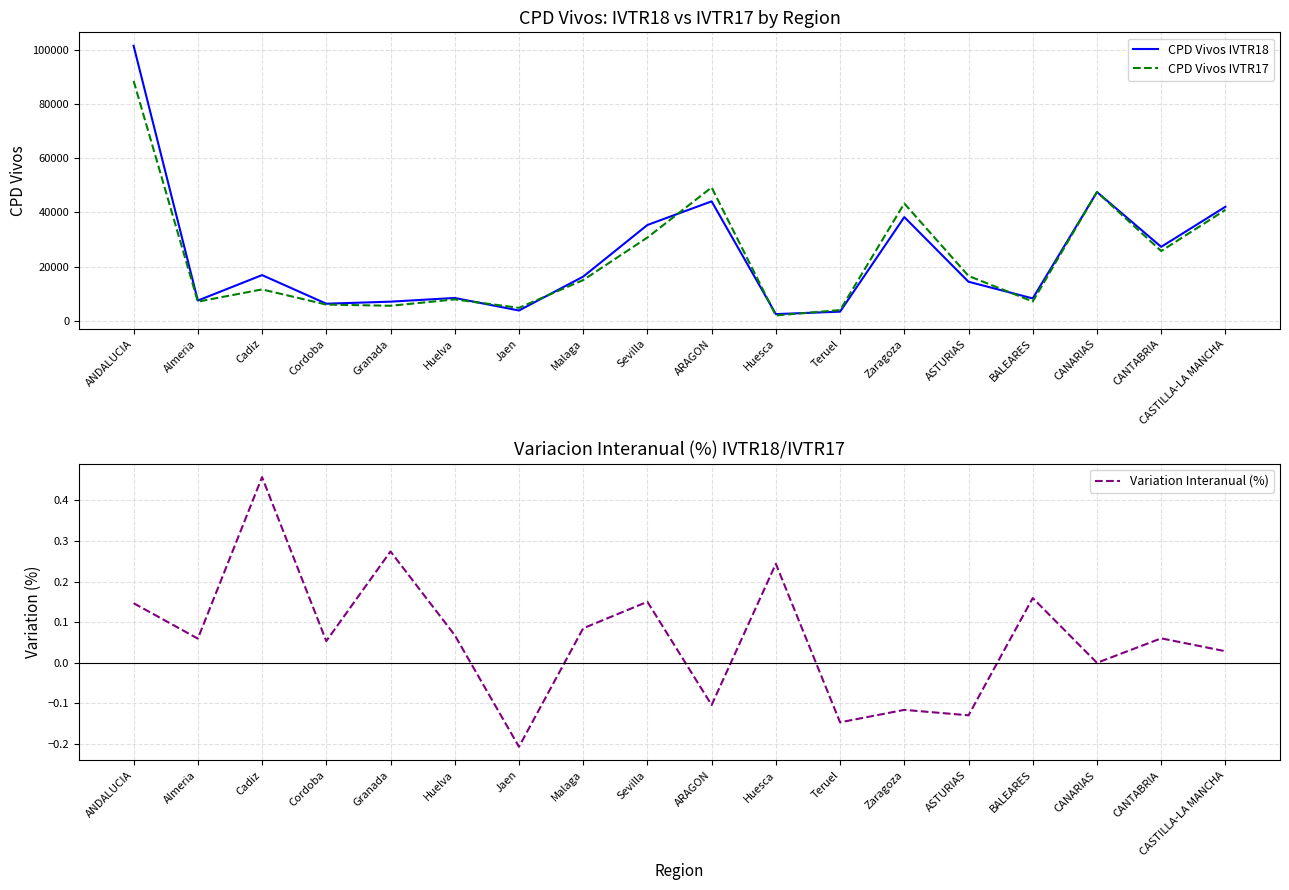

List the labels in order of Variation Interanual (%) value, largest first.

Cadiz, Granada, Huesca, BALEARES, Sevilla, ANDALUCIA, Malaga, Huelva, CANTABRIA, Almeria, Cordoba, CASTILLA-LA MANCHA, CANARIAS, ARAGON, Zaragoza, ASTURIAS, Teruel, Jaen